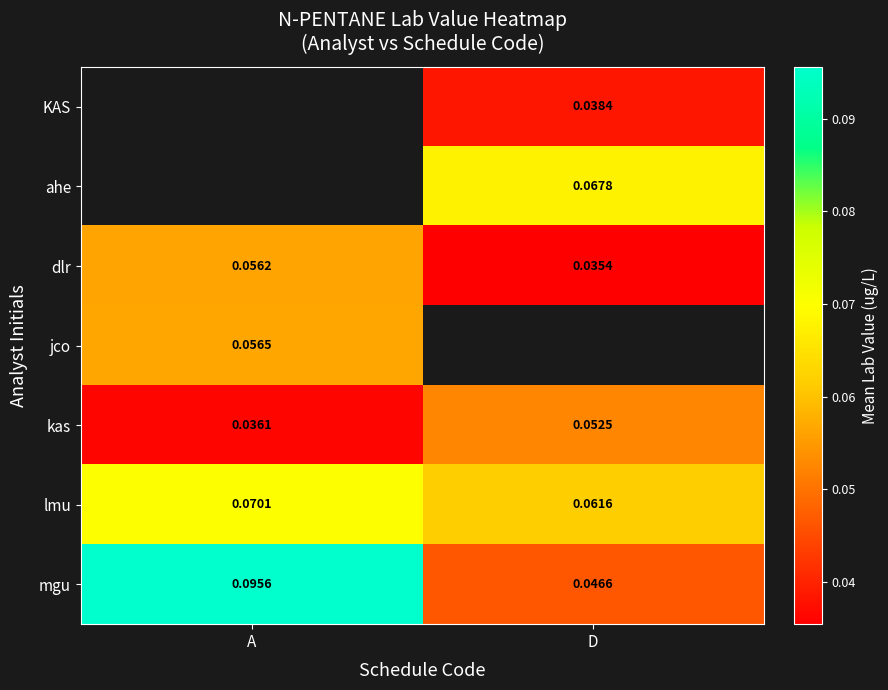

Where is kas nearest to the value 0?

A